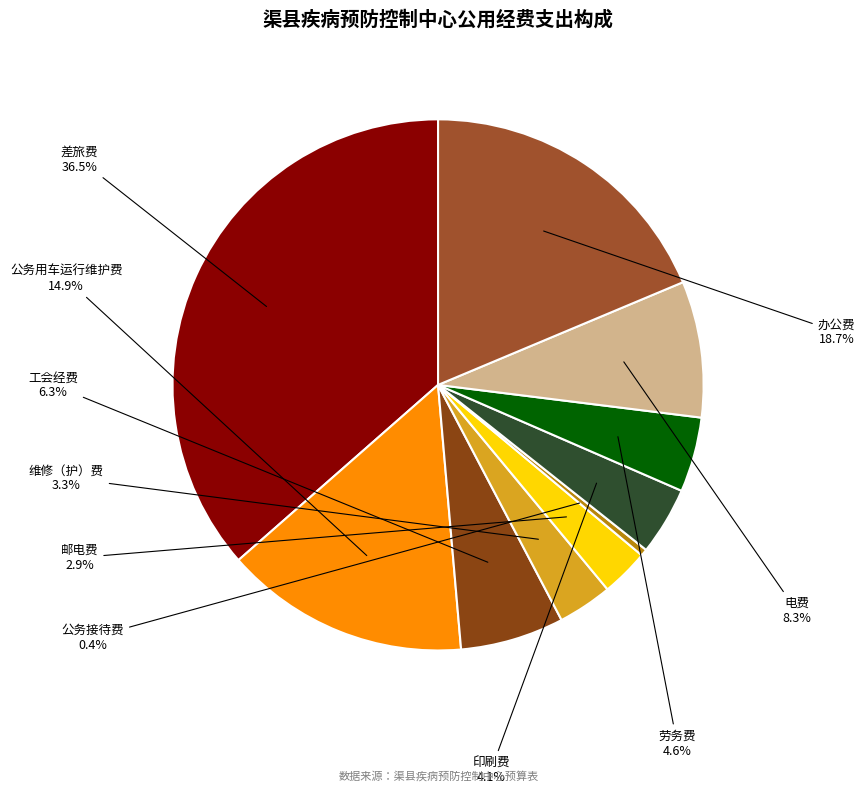

To the nearest percent, what is the average slice percentage?

10%